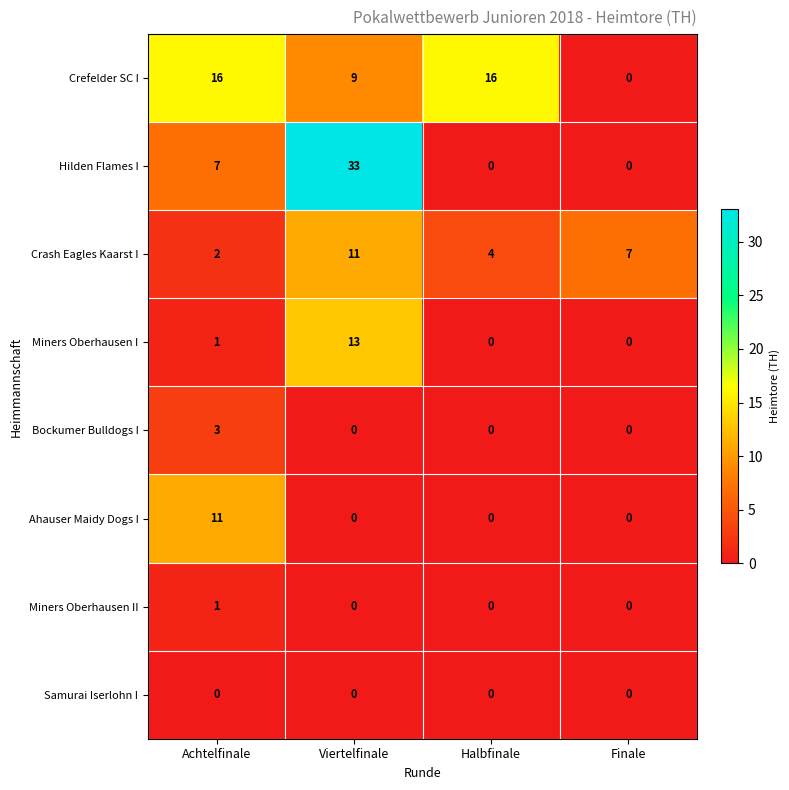

What is the difference between the maximum and second lowest values in the Miners Oberhausen I series?

13